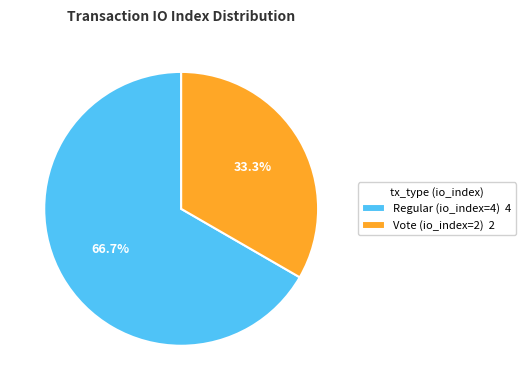

To the nearest percent, what is the difference between the Regular (io_index=4) and Vote (io_index=2) slice percentages?

33%